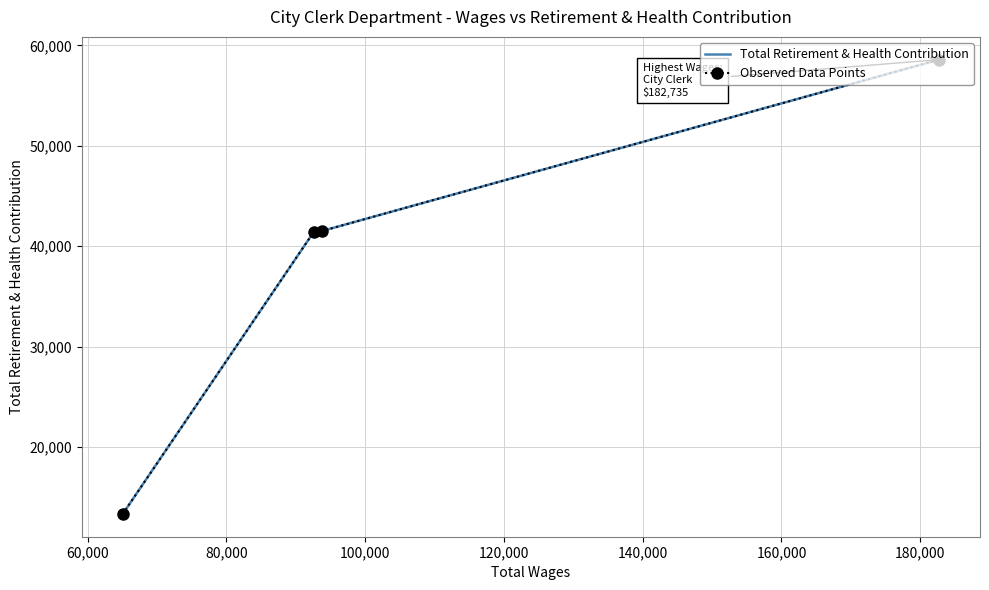

True or false: Total Retirement & Health Contribution and Observed Data Points cross at least once.

False